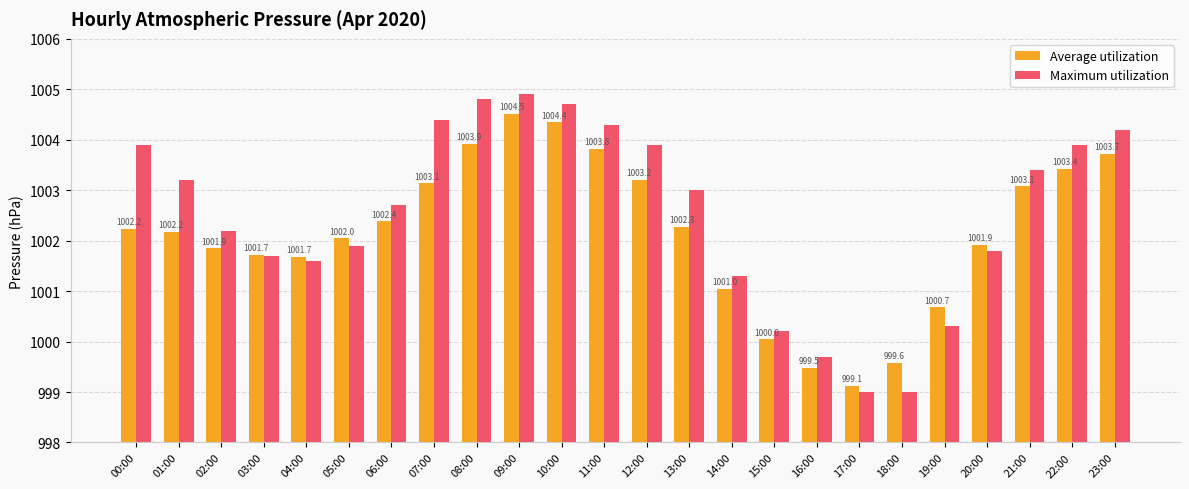

What is the difference between the Maximum utilization values at 20:00 and 22:00?

2.1